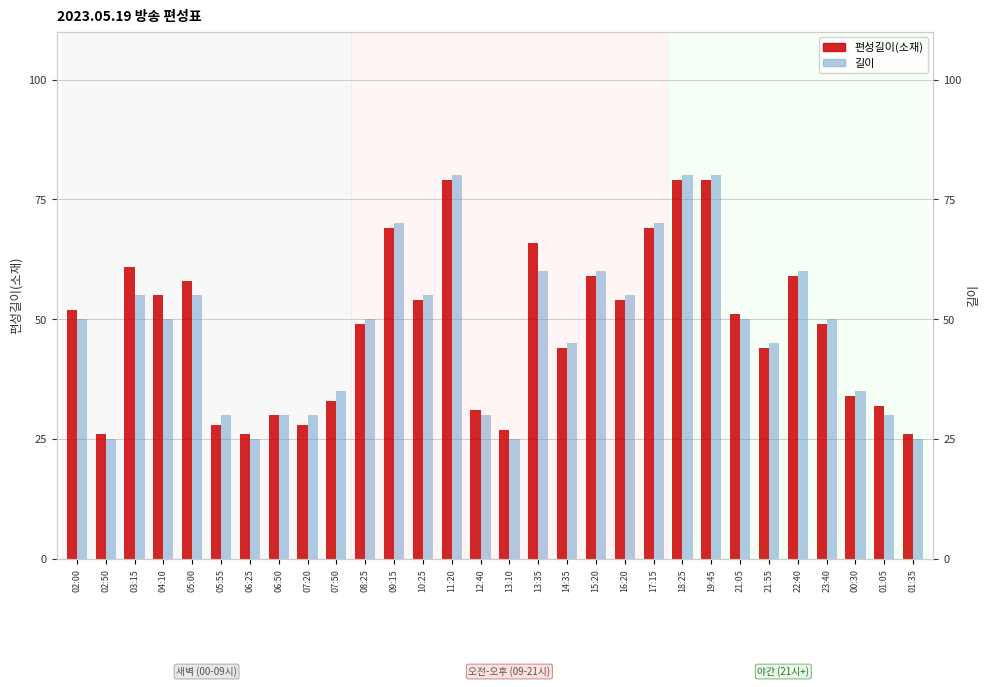

Rank the series by their average value, from highest to lowest.

편성길이(소재), 길이